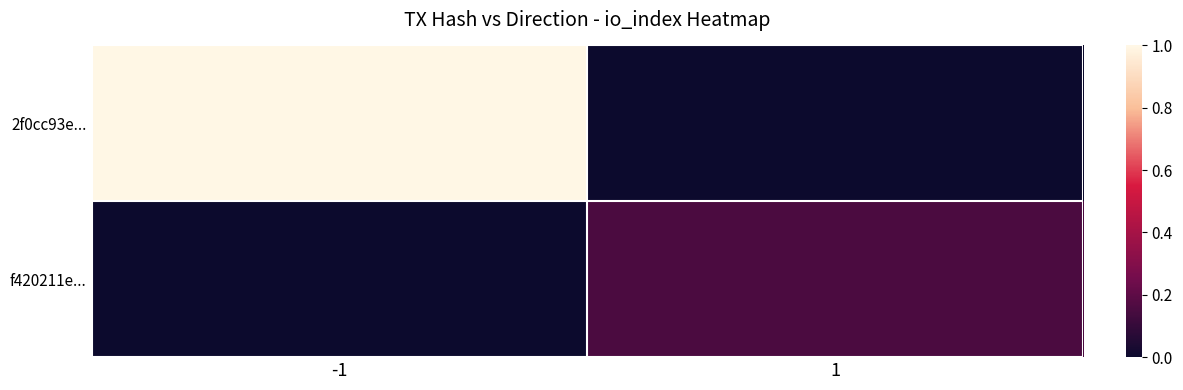

Reading right to left, extract all data points from this chart.

2f0cc93e...: 1=0.0	-1=1.0
f420211e...: 1=0.2	-1=0.0